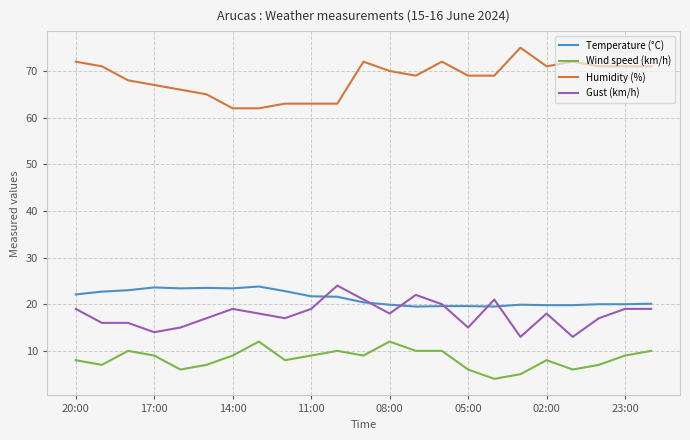

True or false: Humidity (%) and Gust (km/h) intersect in this chart.

False